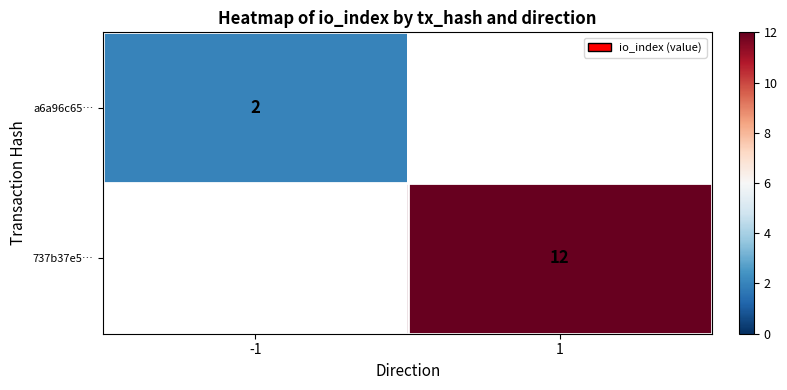

Is the value of a6a96c65… at -1 greater than the value of 737b37e5… at 1?

No